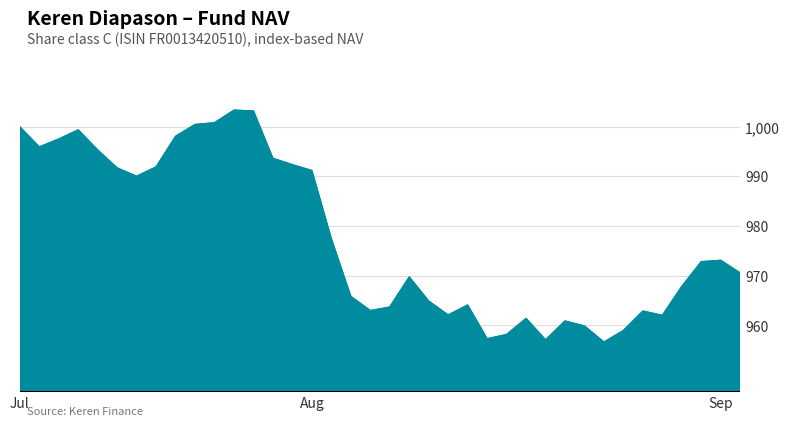

What is the difference between the maximum and minimum values?

46.7